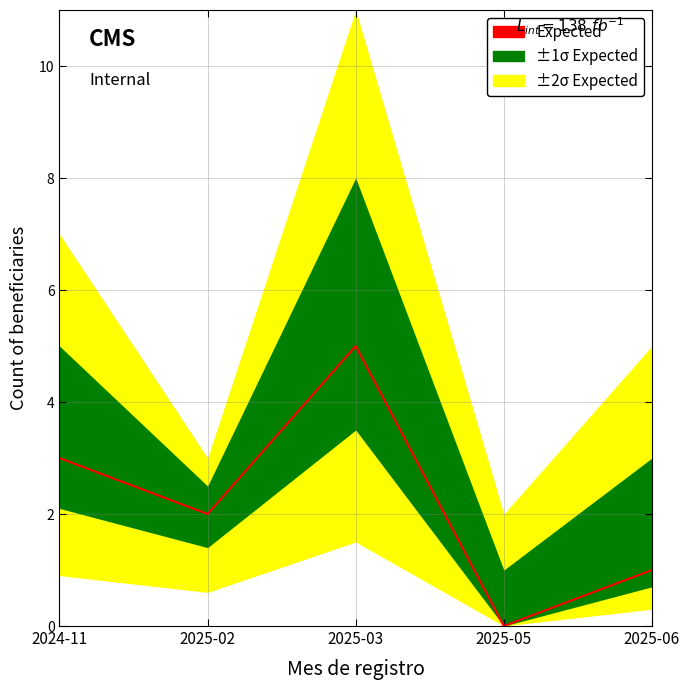

How many points are higher than both their immediate neighbors (excluding endpoints)?

1